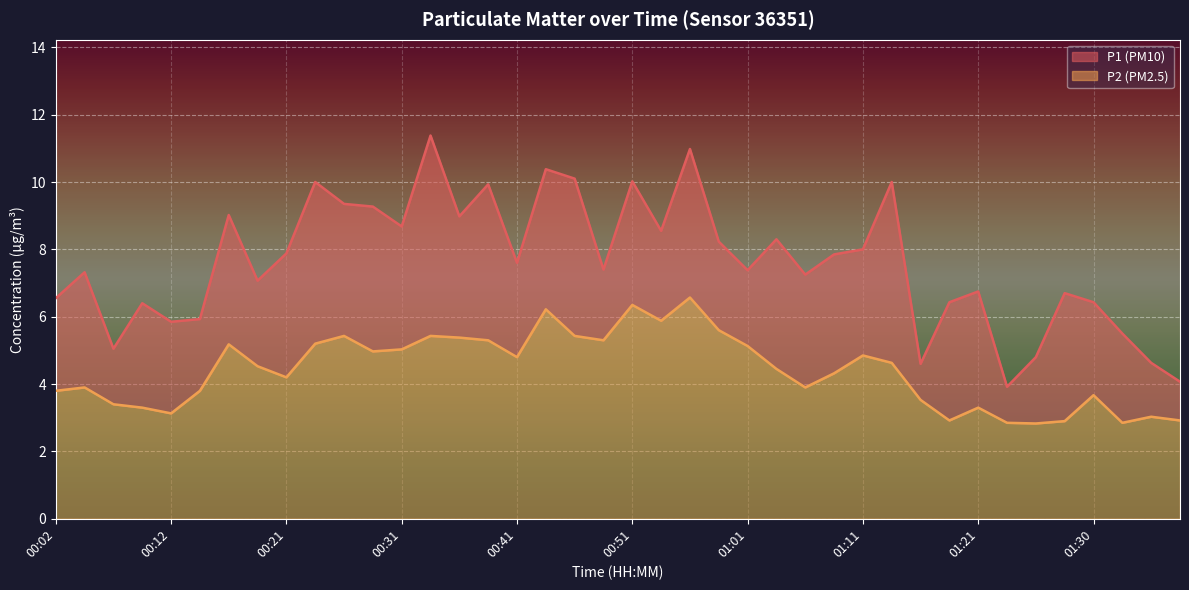

Which series has the widest spread of values?

P1